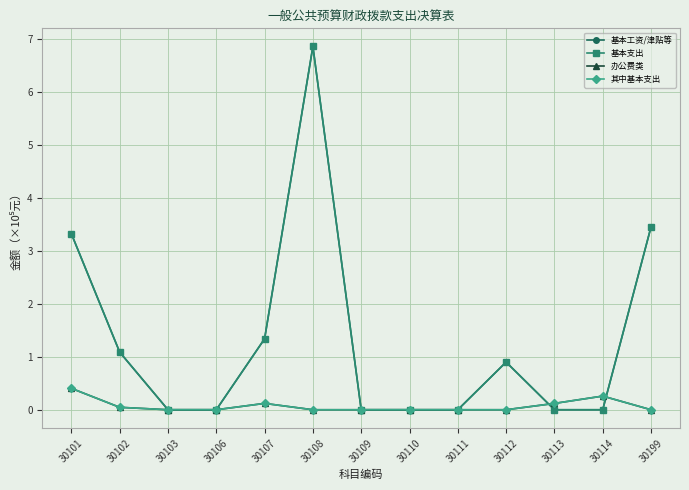

How many intersections are there between 基本支出 and 办公费类?

2